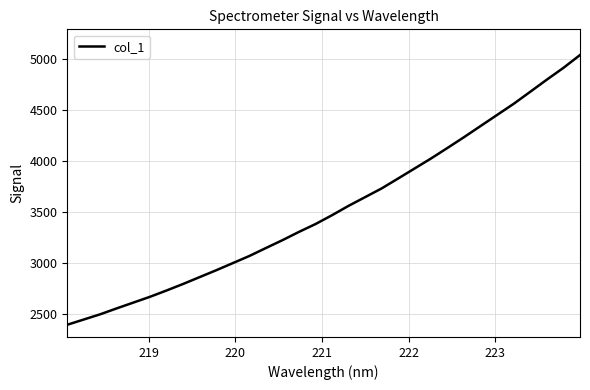

What is the minimum value shown in the chart?

2394.1